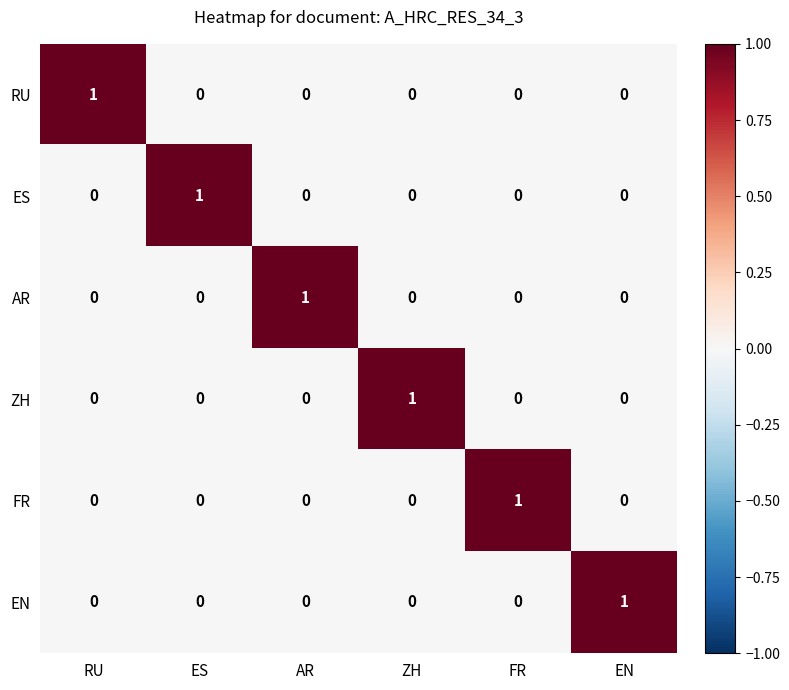

Count the RU values in the range 0 to 1.

6